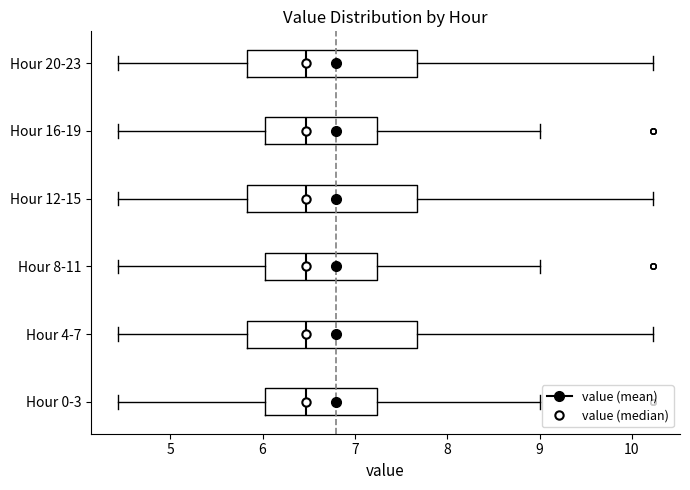

Reading bottom to top, read every box against the x-axis: the position of its median line, the range the box covers, and the ends of its whiskers. The values are not printed on the chart, so give them approximately, as read against the axis.

Hour 0-3: median 6.5, box 6.0 to 7.2, whiskers 4.4 to 9.0
Hour 4-7: median 6.5, box 5.8 to 7.7, whiskers 4.4 to 10.2
Hour 8-11: median 6.5, box 6.0 to 7.2, whiskers 4.4 to 9.0
Hour 12-15: median 6.5, box 5.8 to 7.7, whiskers 4.4 to 10.2
Hour 16-19: median 6.5, box 6.0 to 7.2, whiskers 4.4 to 9.0
Hour 20-23: median 6.5, box 5.8 to 7.7, whiskers 4.4 to 10.2